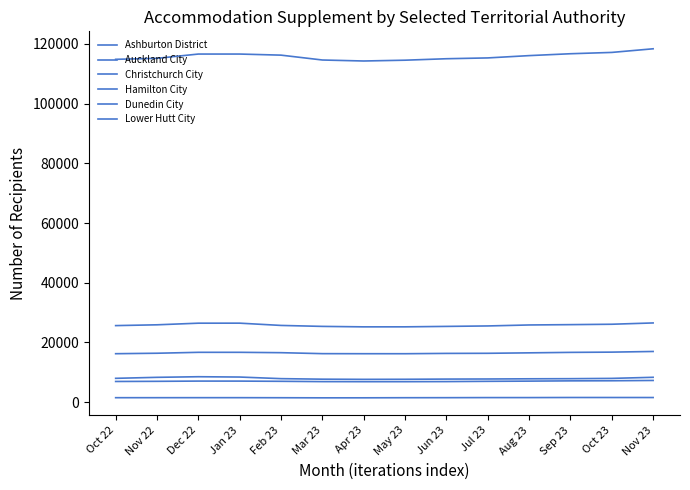

What is the difference between the second highest and minimum values in the Christchurch City series?

1239